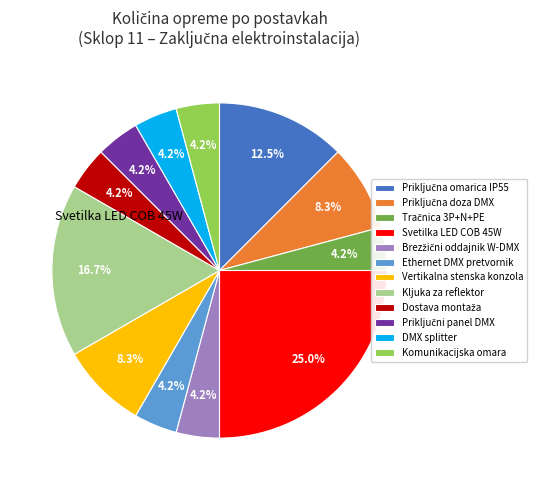

Is there any slice that represents more than half of the pie?

No